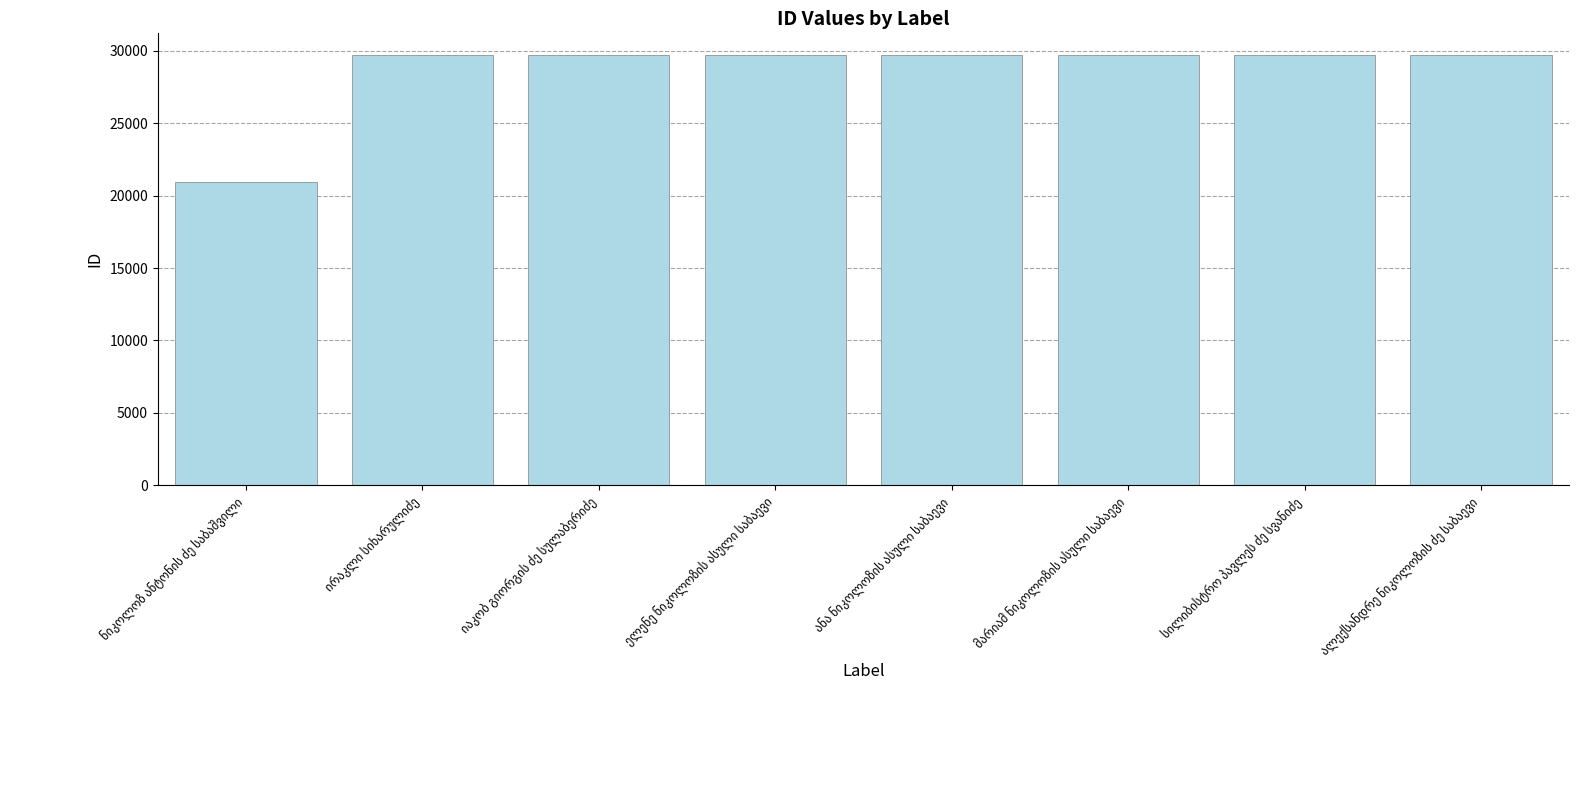

What is the value of the 1st bar from the left?

20938